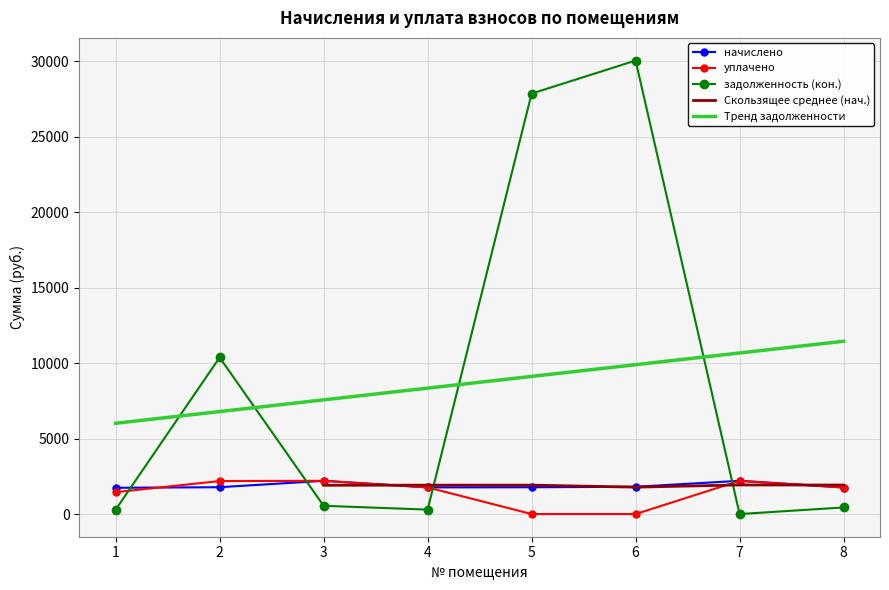

Where does the начислено series first go above 1777?

2